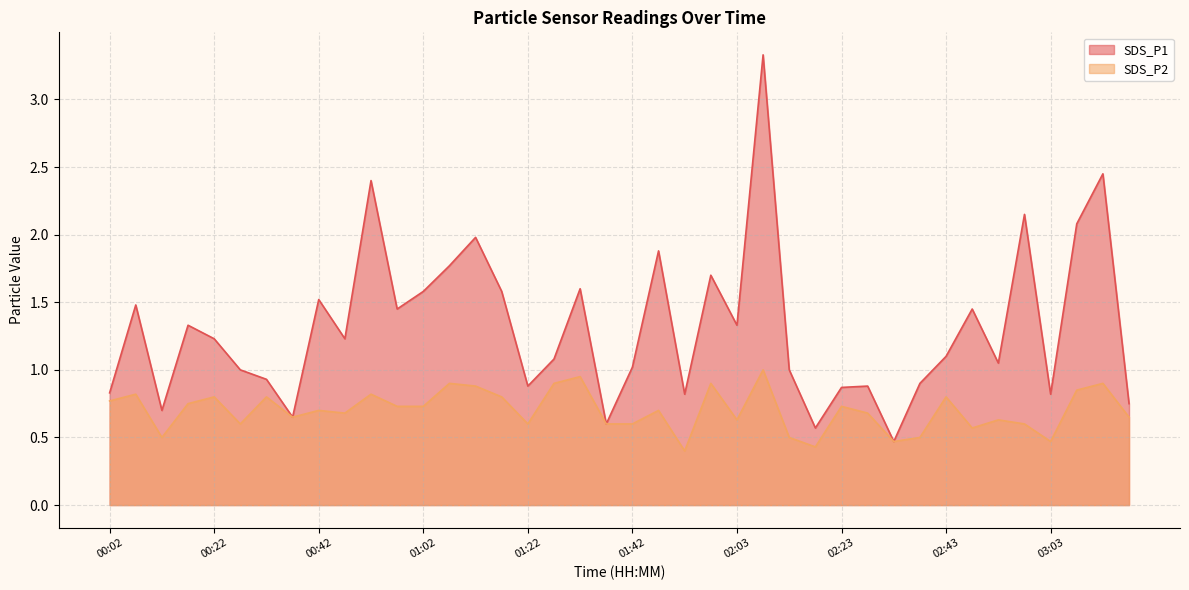

What are all the series names shown in the legend?

SDS_P1, SDS_P2